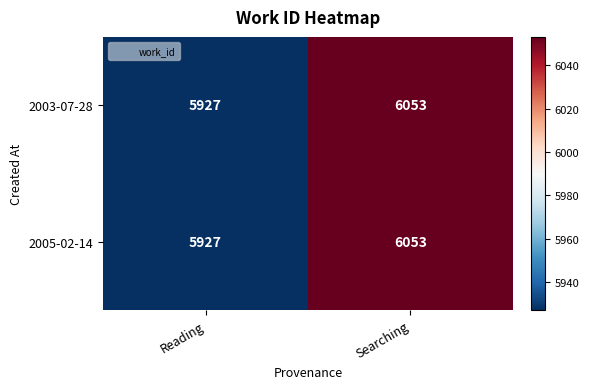

What is the approximate value of 2003-07-28 at Reading?

5927